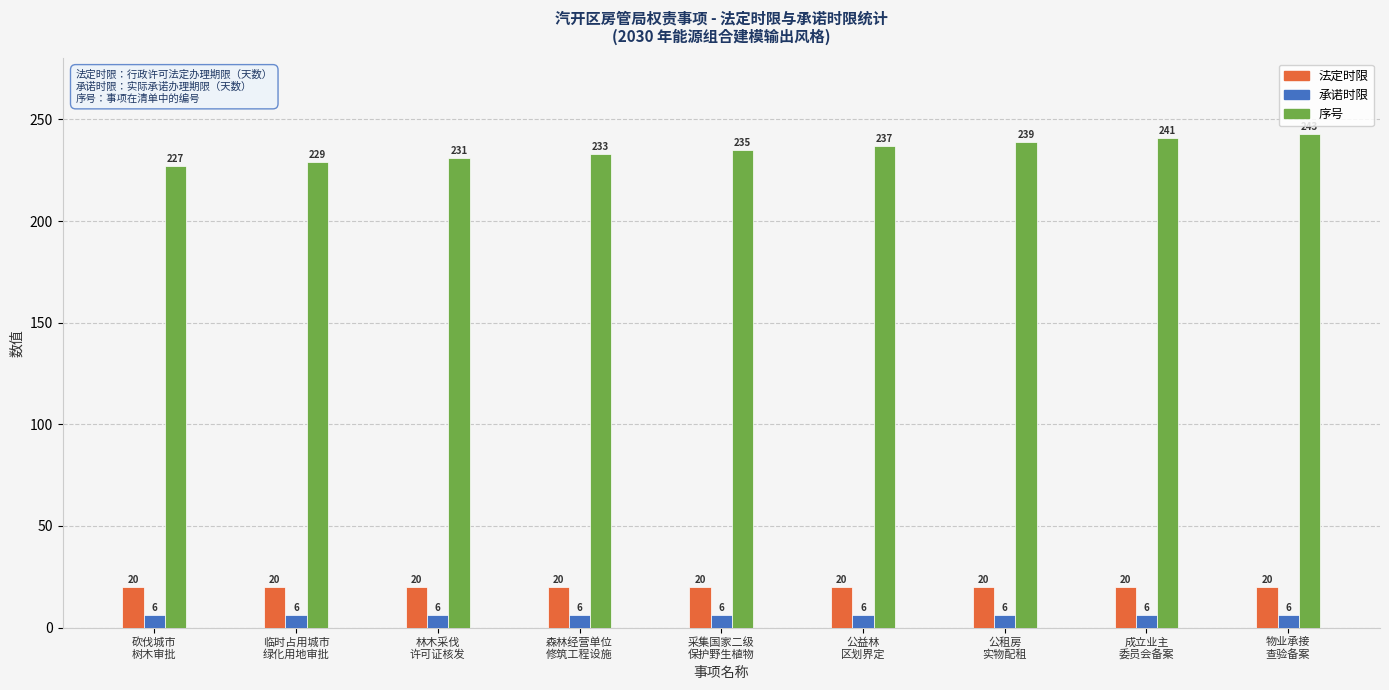

Reading left to right, list all the values displayed in this chart.

法定时限: 20	20	20	20	20	20	20	20	20
承诺时限: 6	6	6	6	6	6	6	6	6
序号: 227	229	231	233	235	237	239	241	243